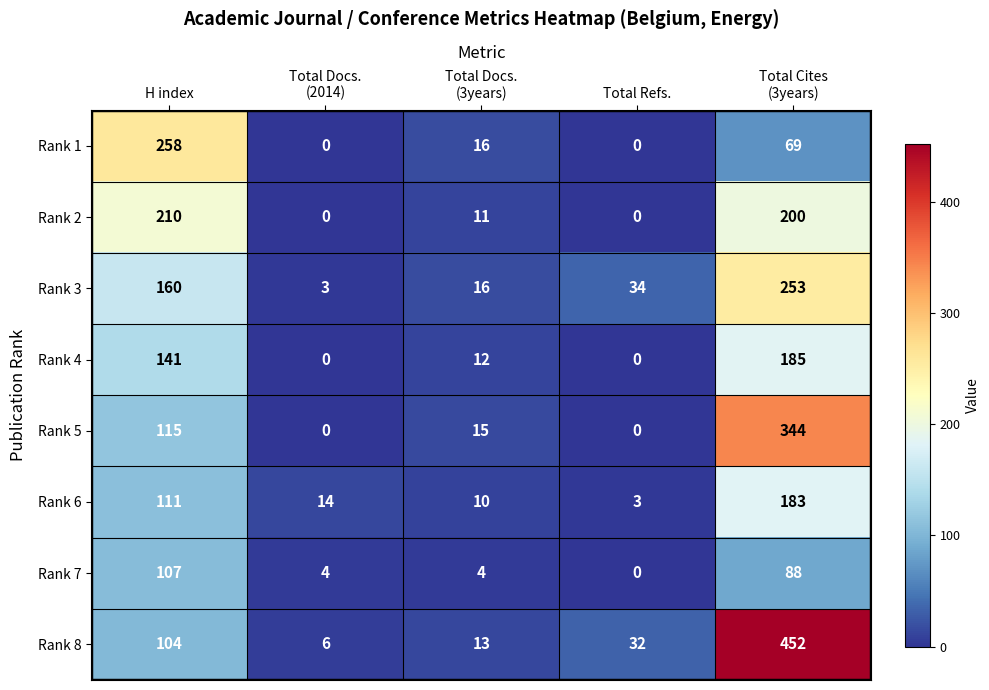

Rank the series by their maximum value, from lowest to highest.

Rank 7, Rank 6, Rank 4, Rank 2, Rank 3, Rank 1, Rank 5, Rank 8